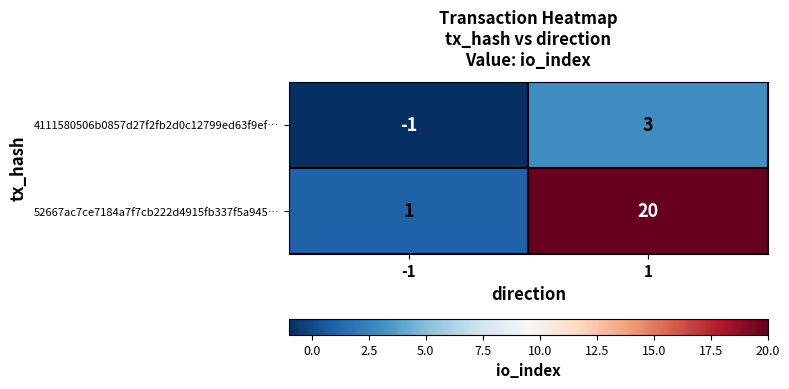

What is the total value across all series at 1?

23